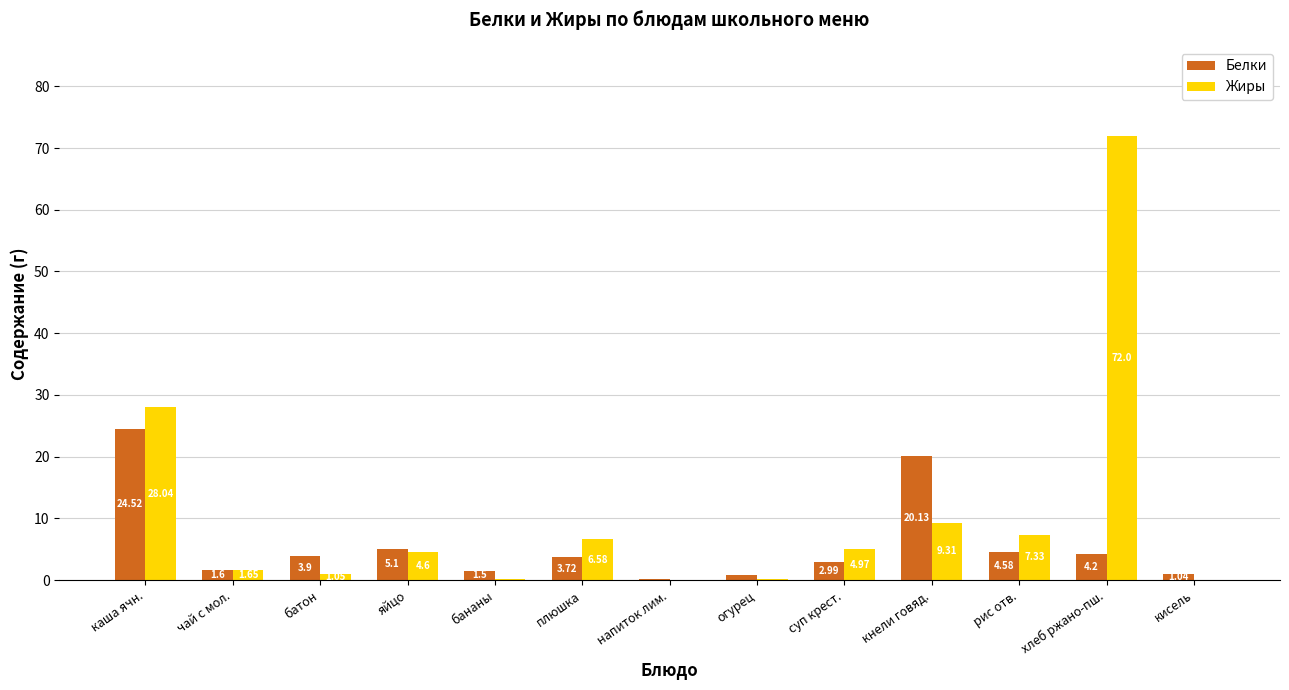

Between каша ячн. and кнели говяд., which series saw the biggest shift?

Жиры